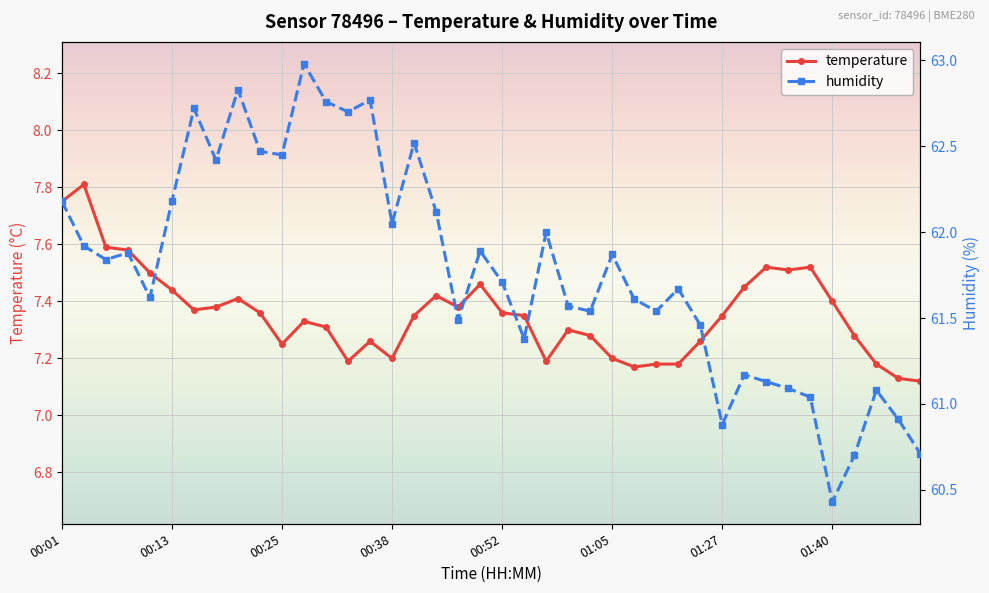

Which has a higher value, 35 or 28?

35